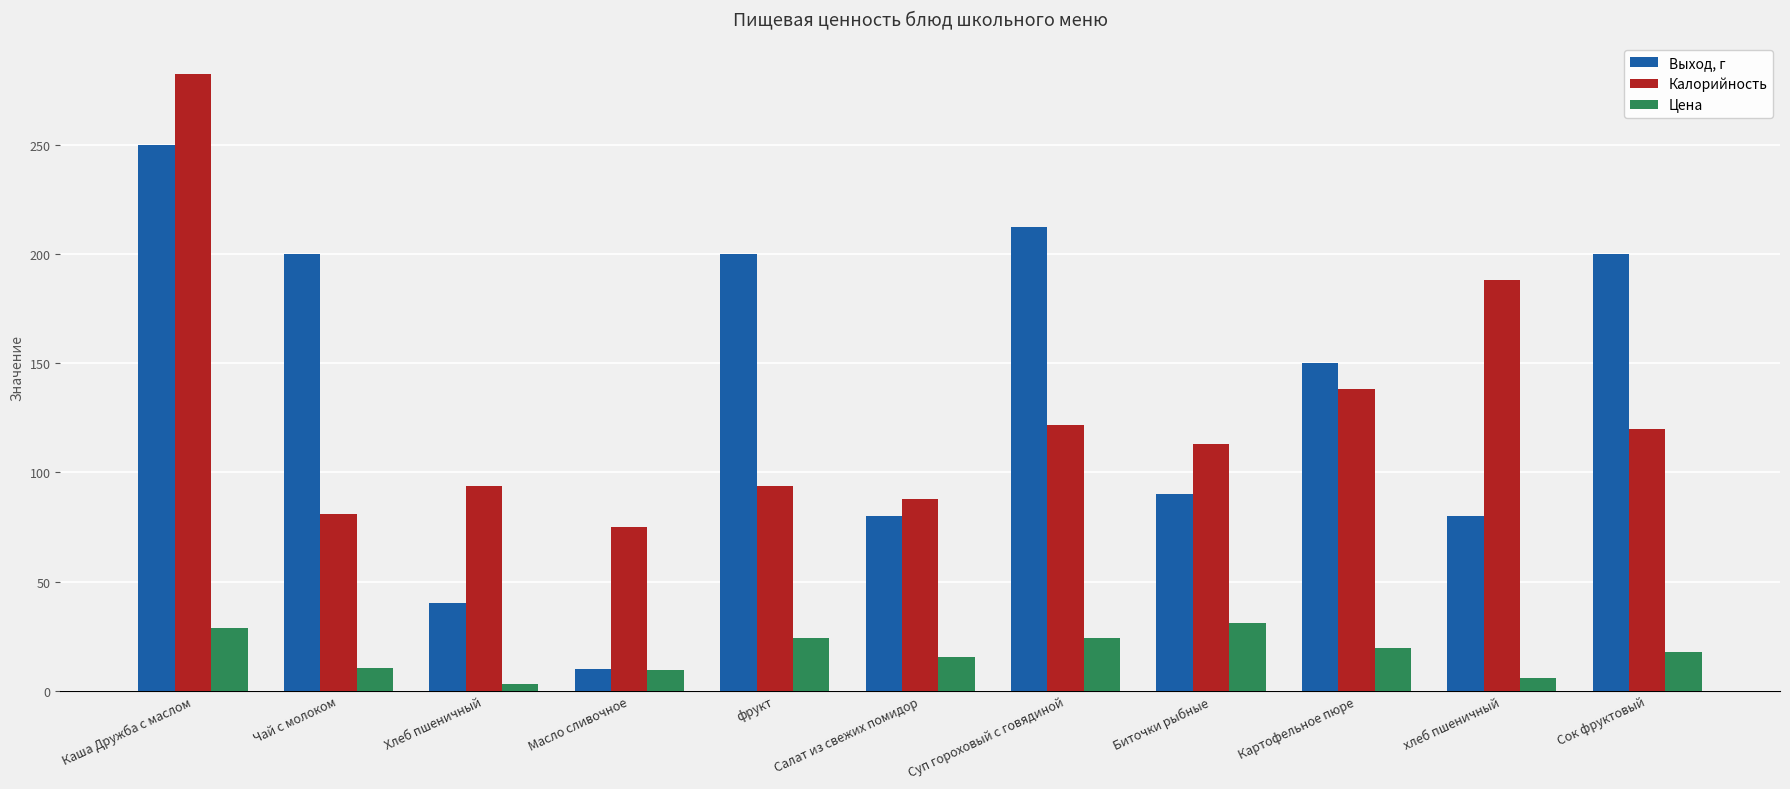

What are all the series names shown in the legend?

Выход, г, Калорийность, Цена